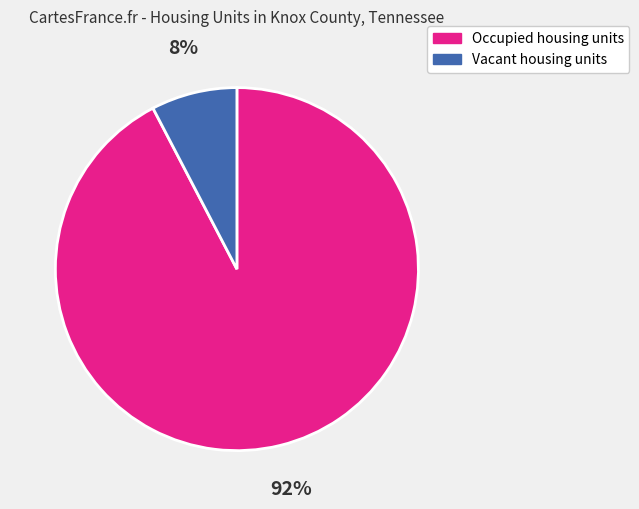

Between Occupied housing units and Vacant housing units, which is larger?

Occupied housing units